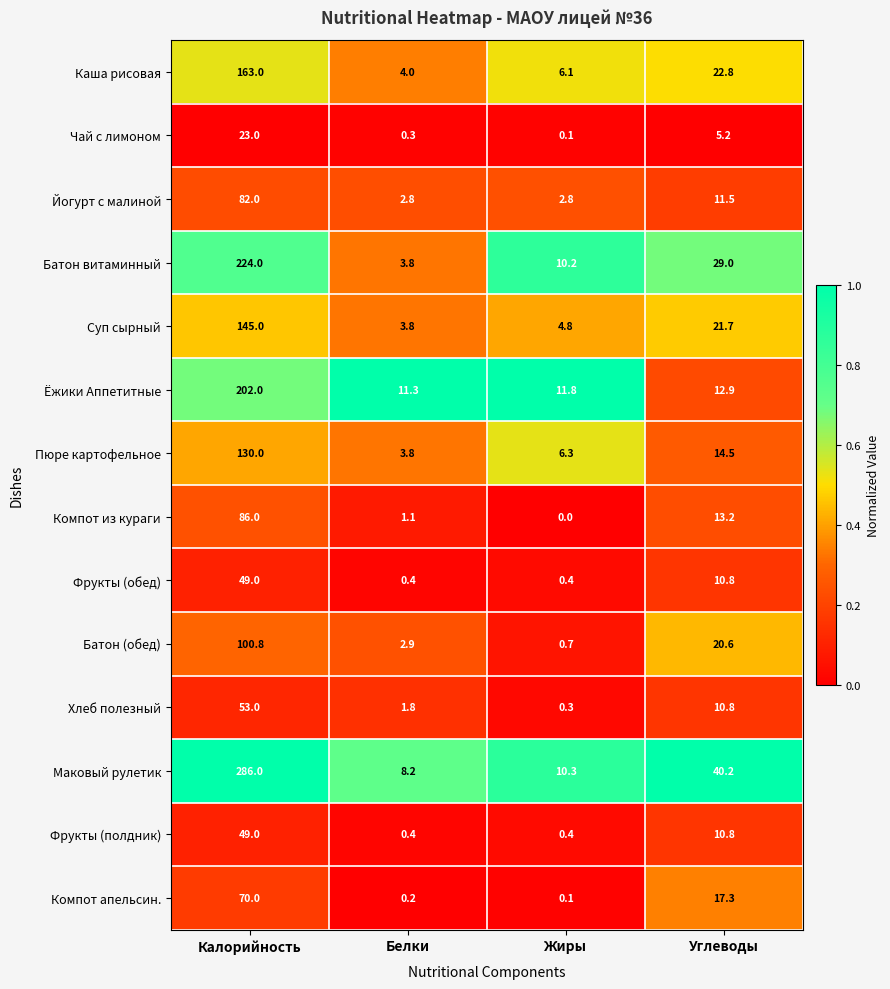

Is the value of Фрукты (обед) at Белки greater than the value of Фрукты (полдник) at Калорийность?

No